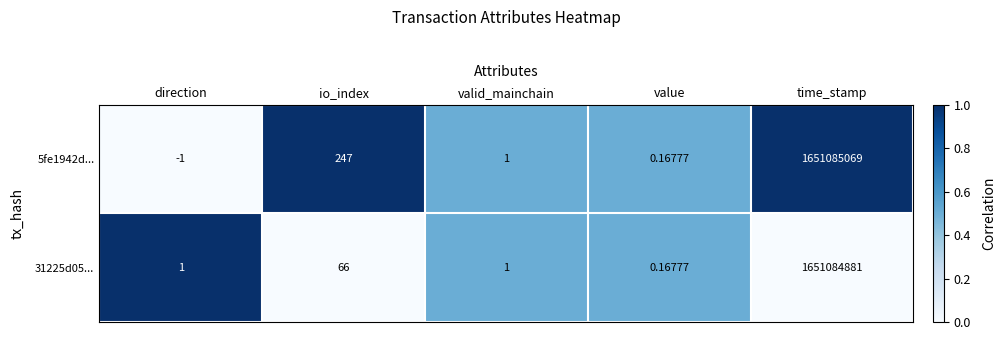

Is the value of 31225d05... at direction greater than the value of 5fe1942d... at value?

Yes